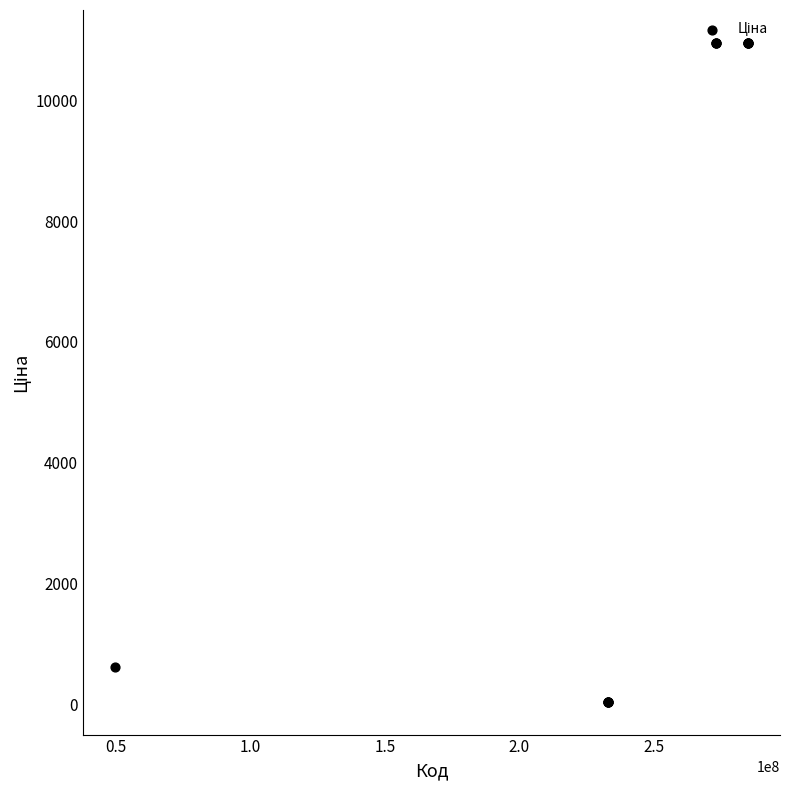

What Y value in the scatter plot is closest to 5496?

611.6